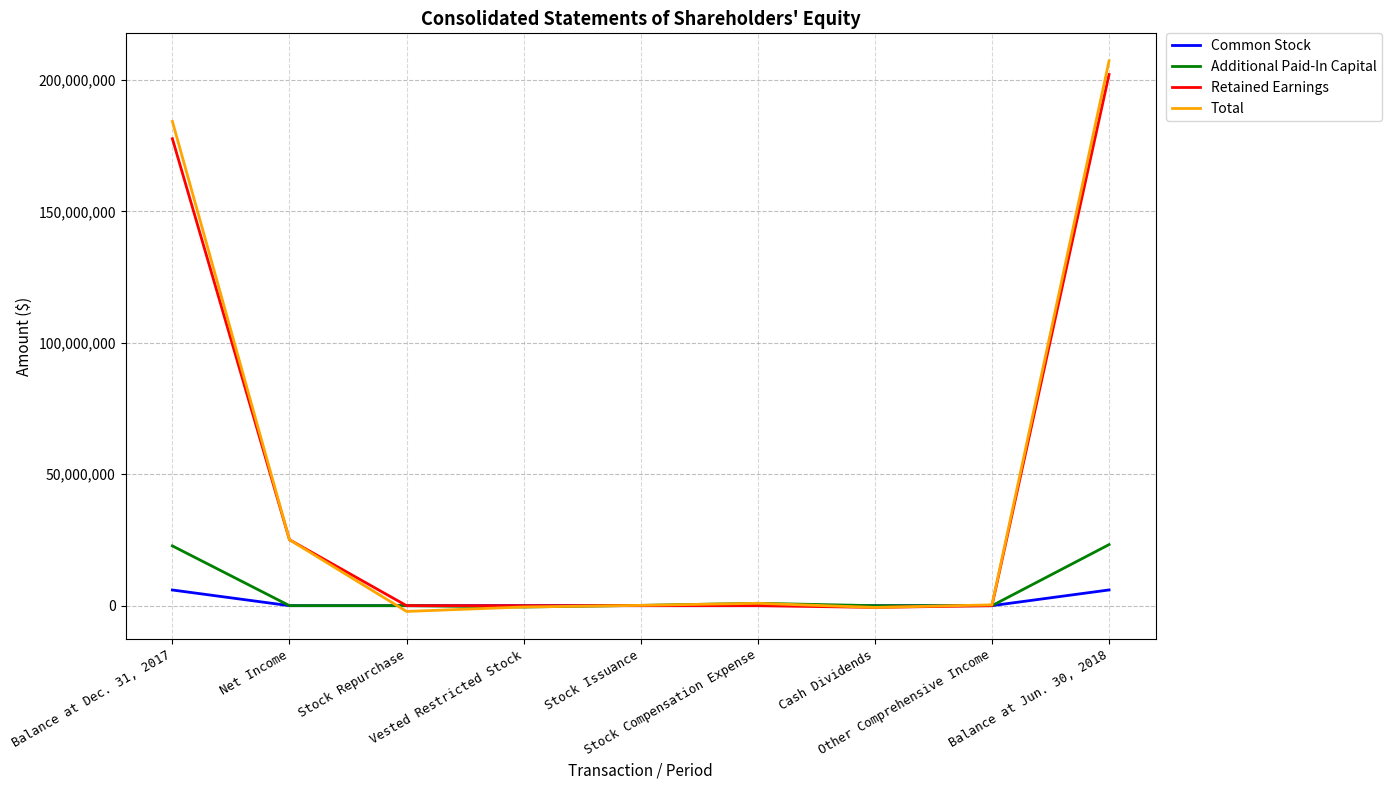

Which series has the widest spread of values?

Total